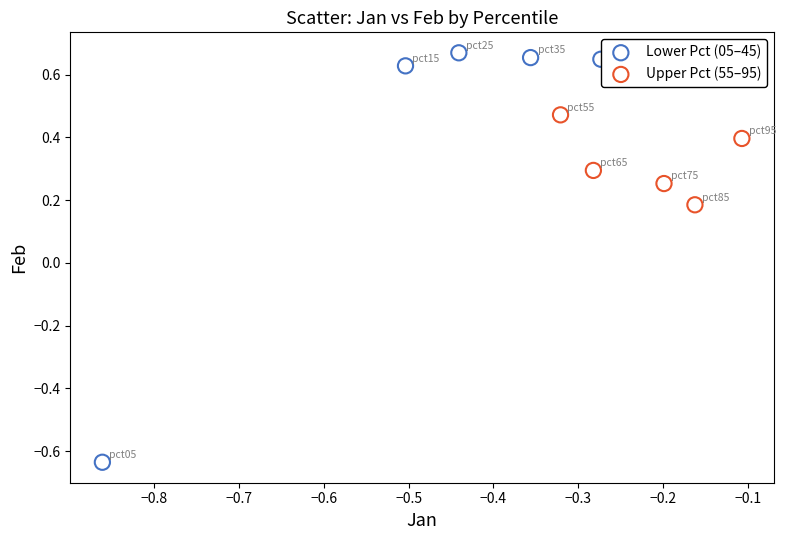

Which series reaches the minimum Y coordinate?

Lower Pct (05–45)